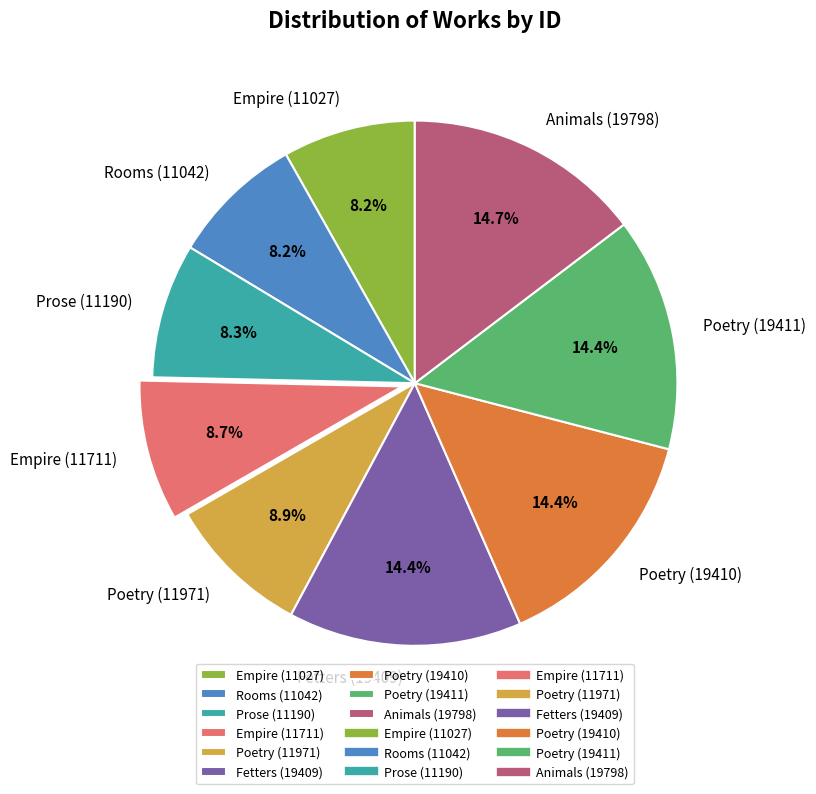

Is it true that Poetry (19410) is 7% of the pie?

False